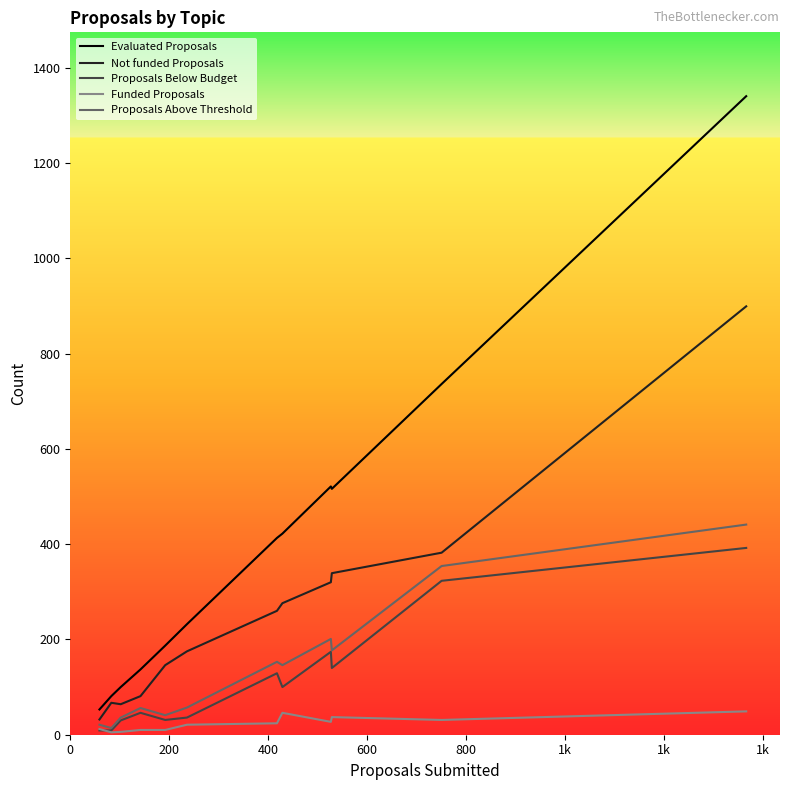

Which series has the largest total across all categories?

Evaluated Proposals